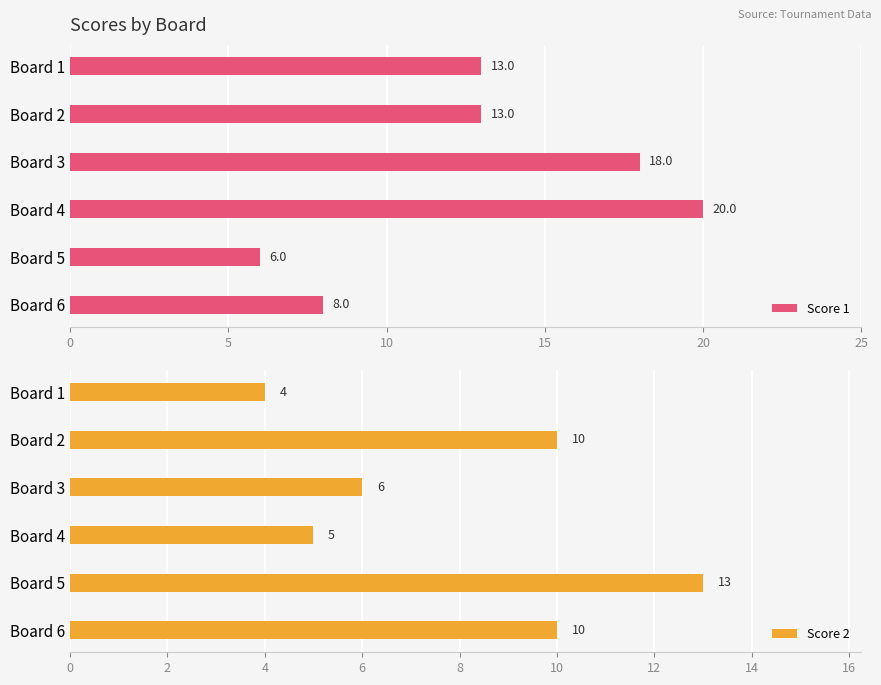

Read the Score 2 value at Board 3.

6